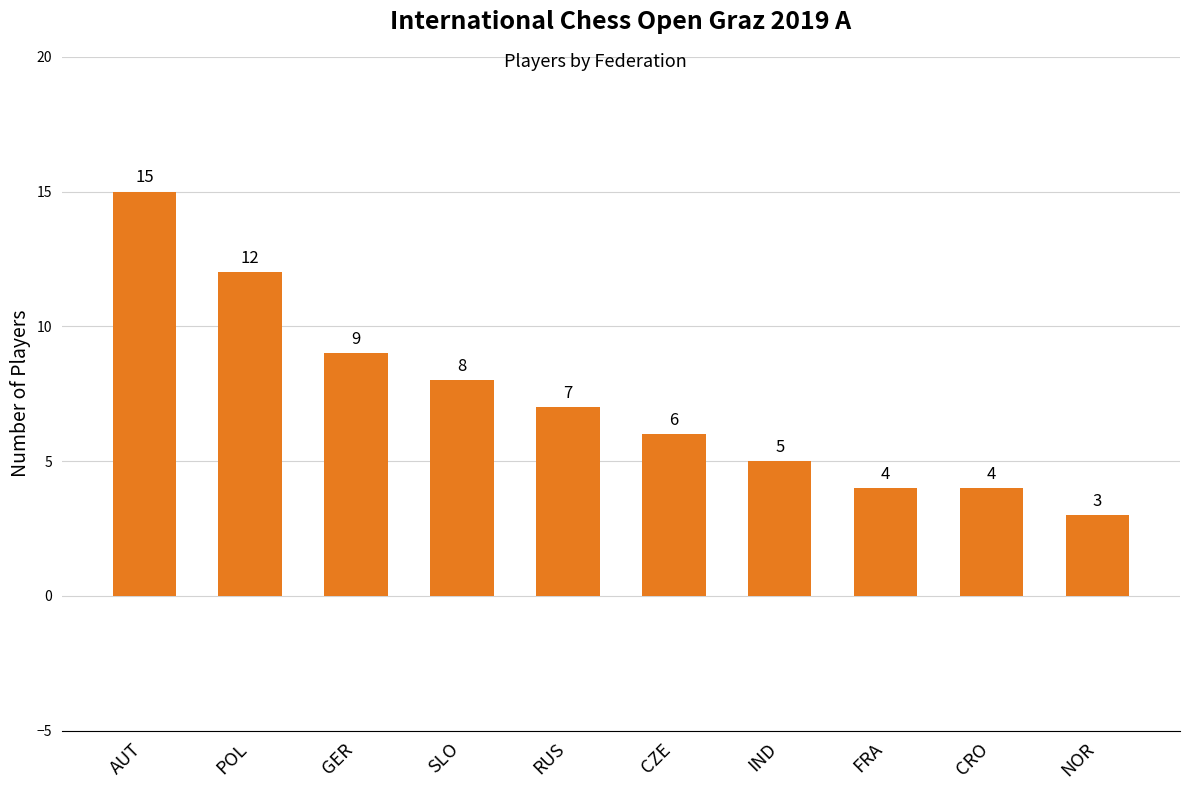

What is the maximum value shown in the chart?

15